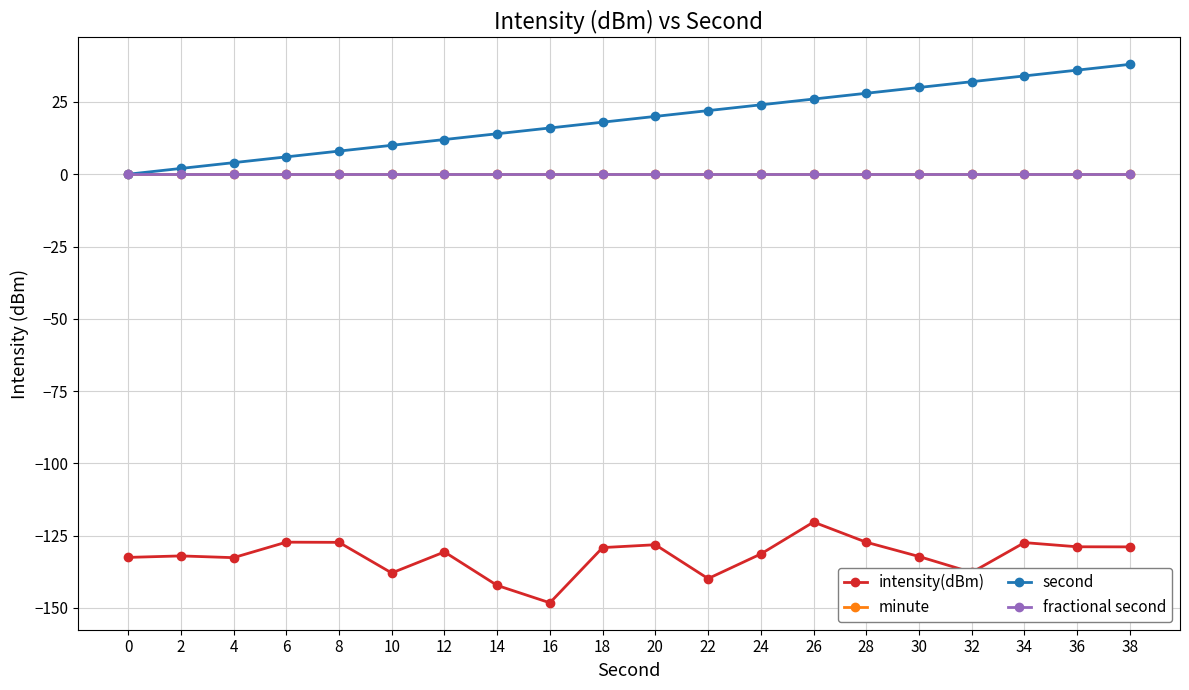

True or false: second and minute intersect in this chart.

False